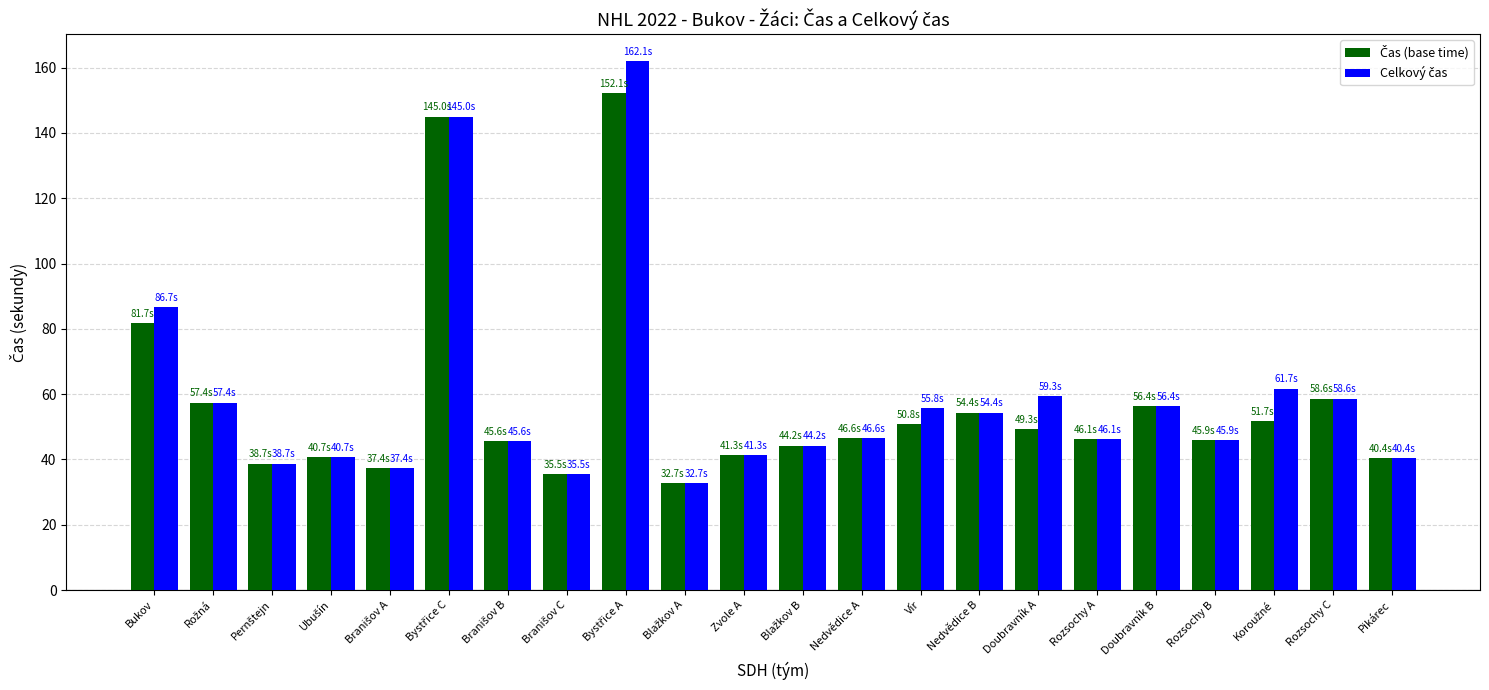

What is the total value across all series at Rozsochy A?

92.3